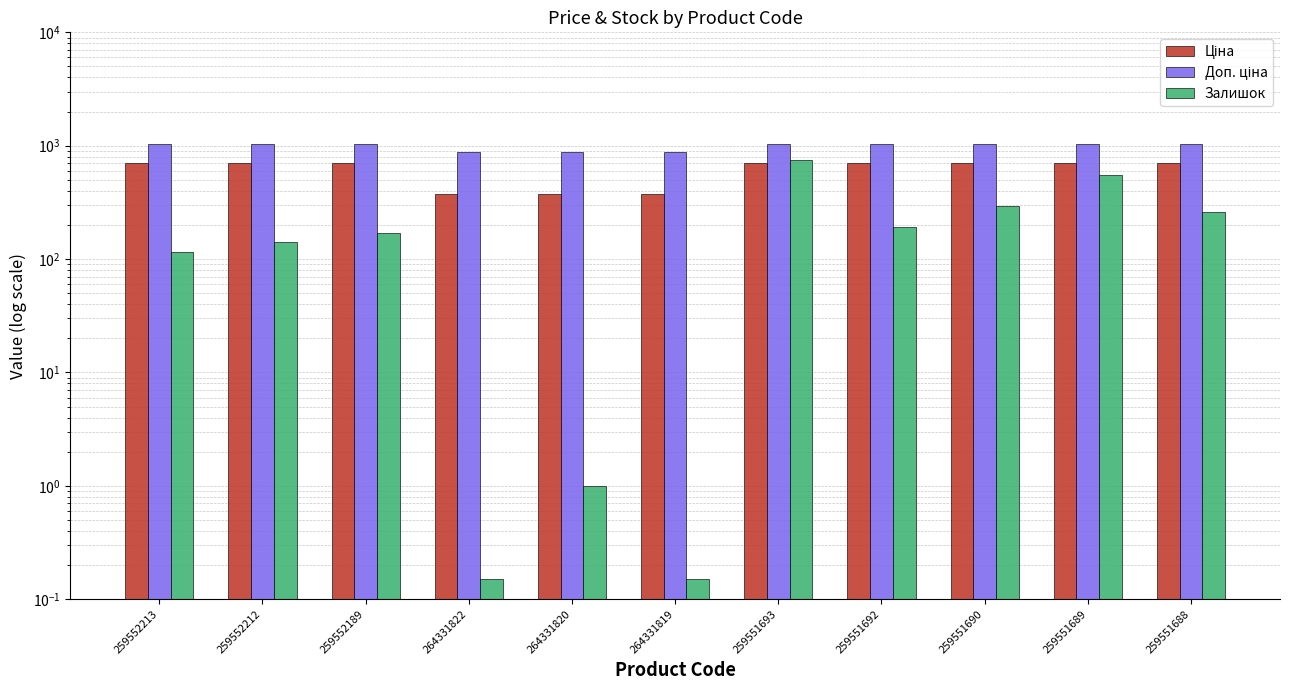

What is the maximum value shown in the chart?

1042.0